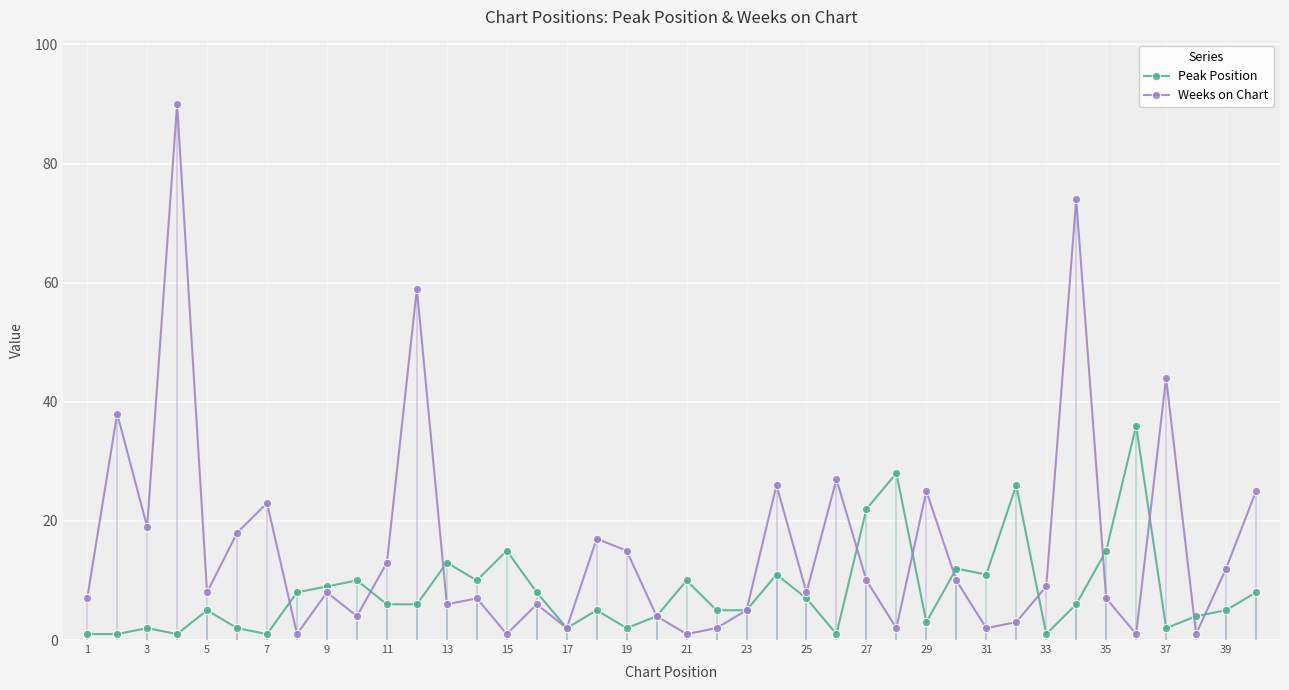

What is the lowest value of the Peak Position series?

1